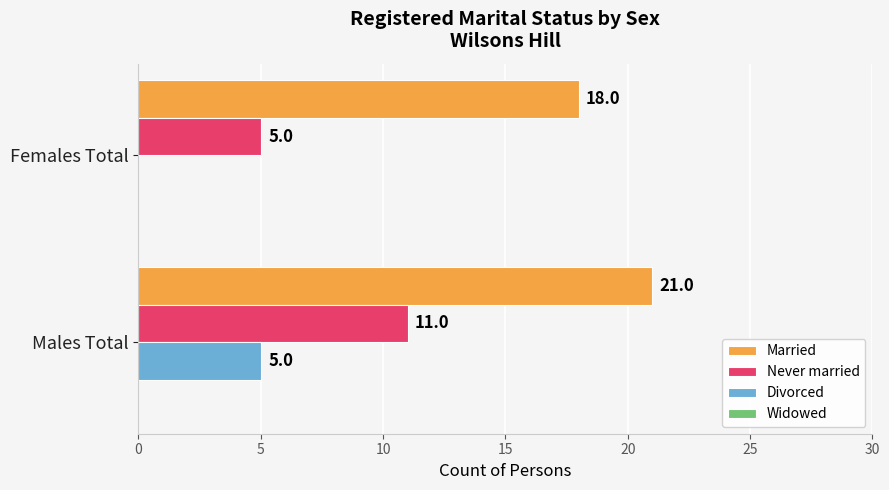

Between Males Total and Females Total, which series saw the biggest shift?

Never married